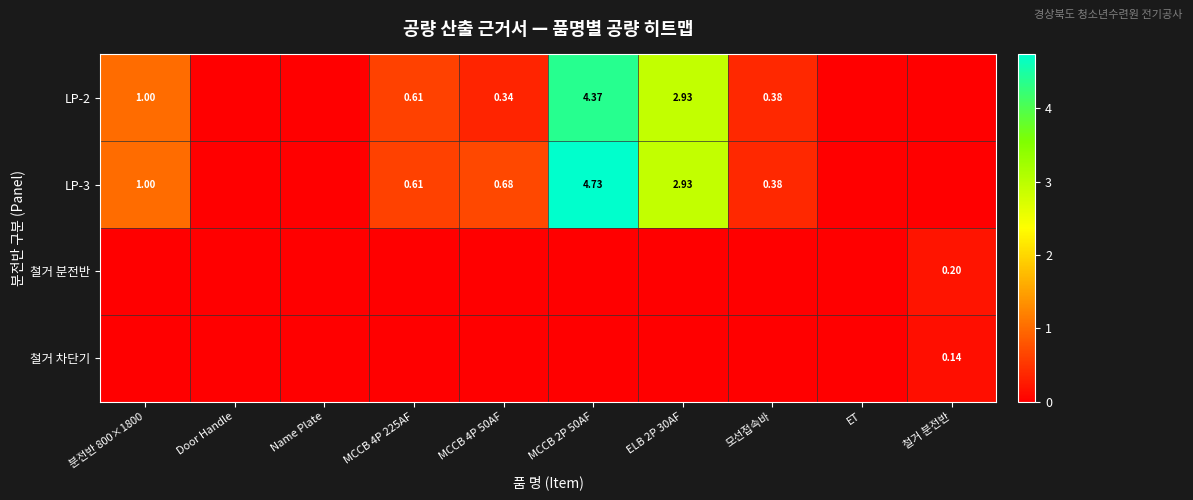

Is the value of 철거 차단기 at 철거 분전반 greater than the value of LP-2 at MCCB 4P 225AF?

No